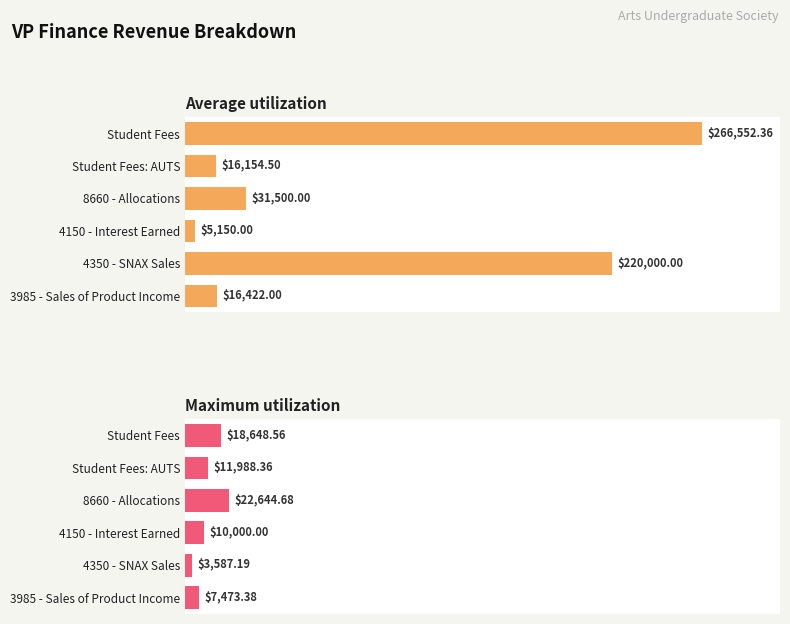

The value of Average utilization at Student Fees: AUTS is 16154.5. True or false?

True